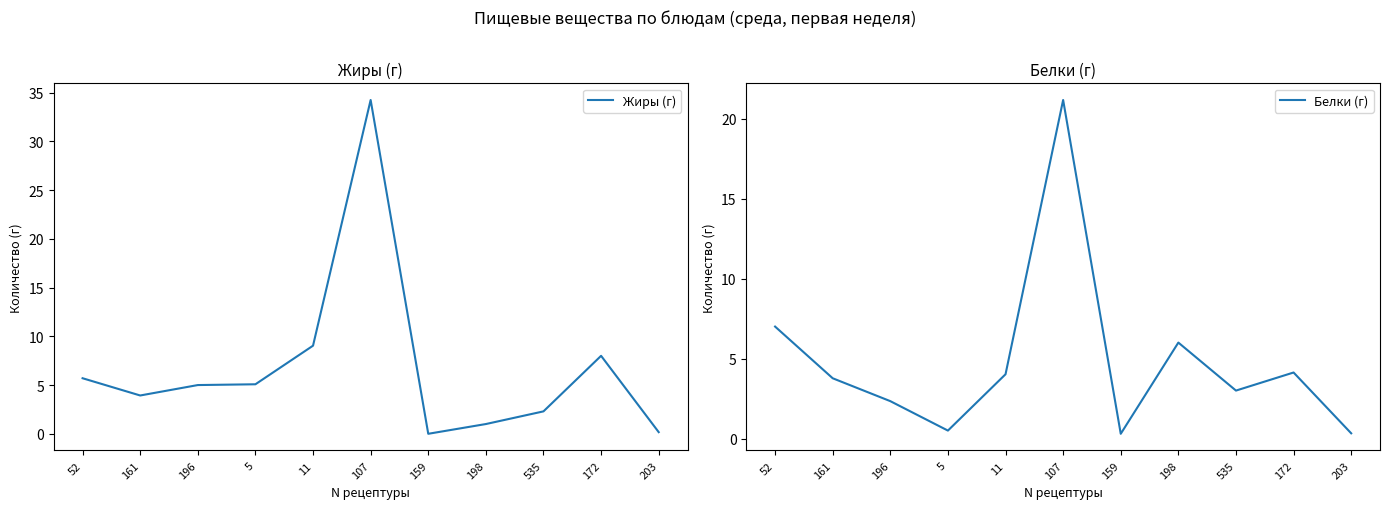

Which series has the largest range (max minus min)?

Жиры (г)